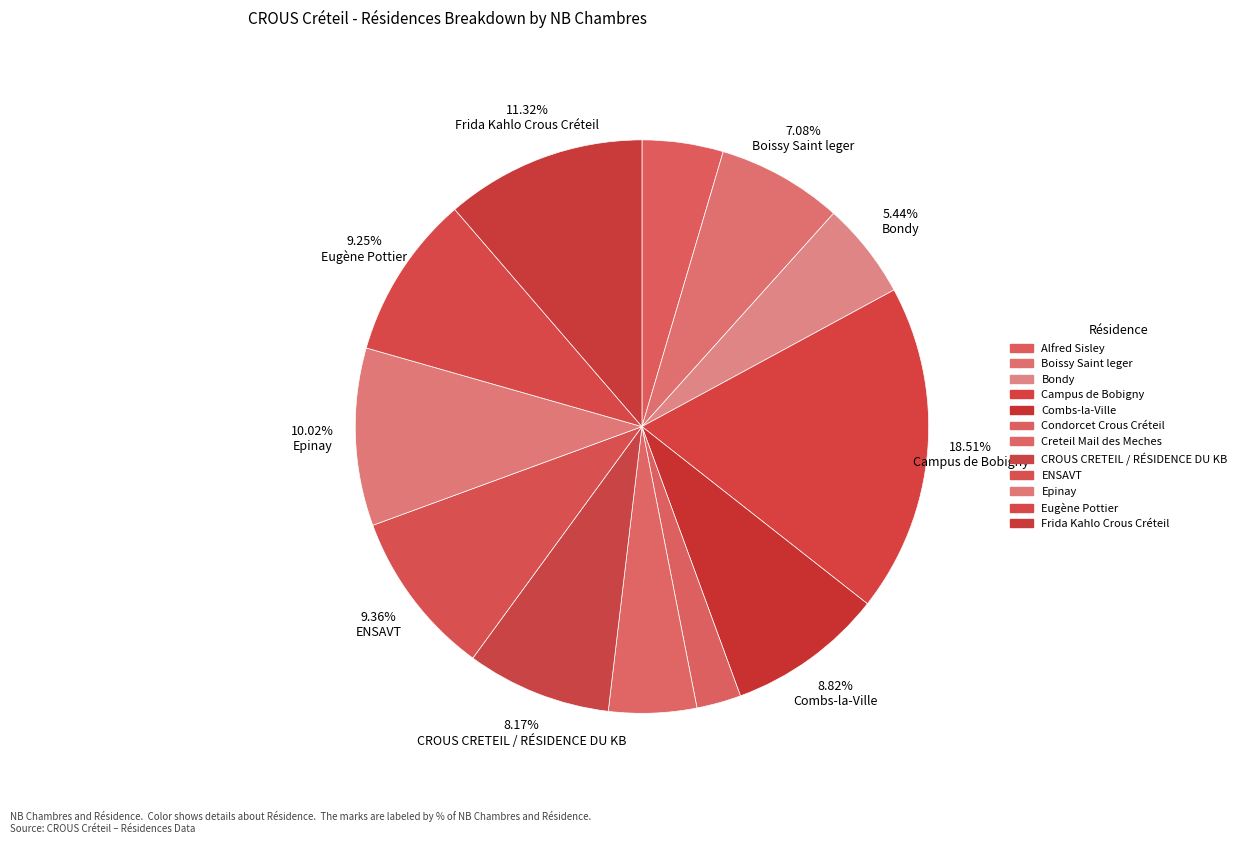

What percentage is the Eugène Pottier slice, to the nearest percent?

9%